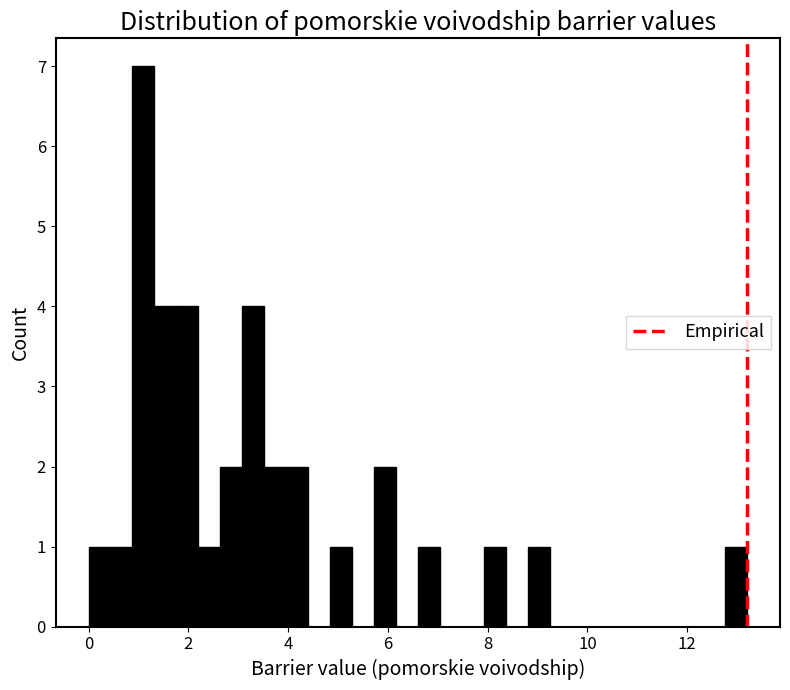

Around what value on the x-axis is the tallest bar? Give the approximate position of its centre, as read against the axis.

1.2